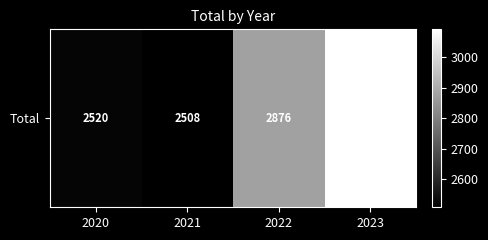

Reading left to right, extract all data points from this chart.

2520	2508	2876	3091